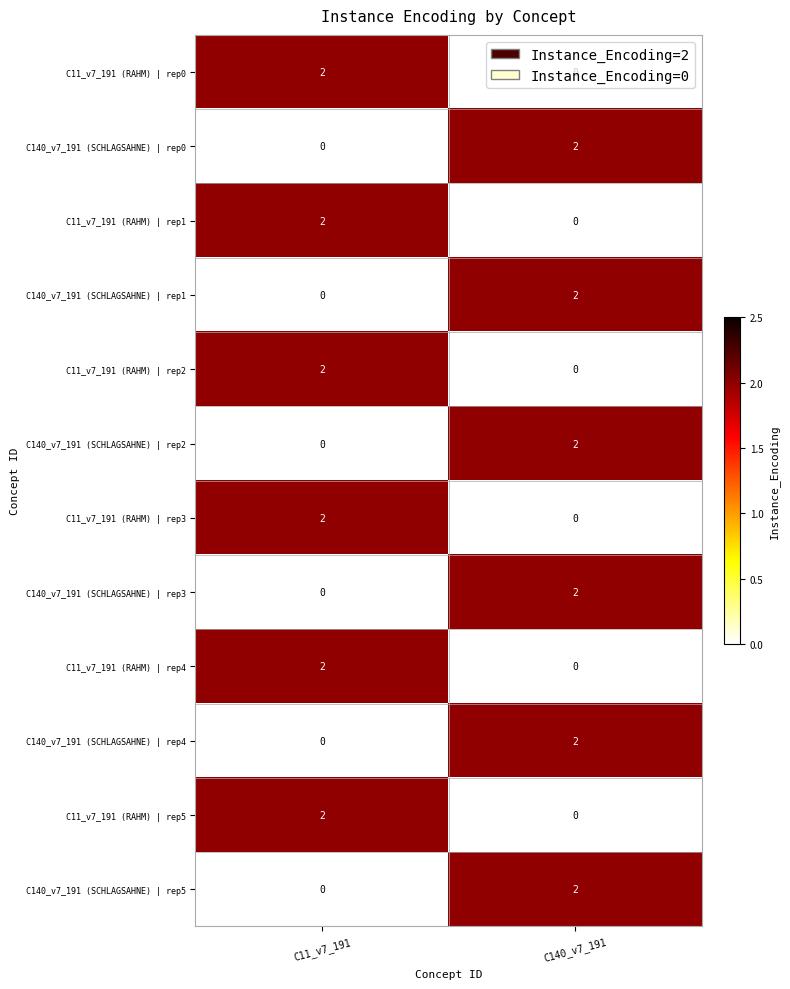

The C11_v7_191 (RAHM) | rep0 series shows 4 at C11_v7_191. True or false?

False